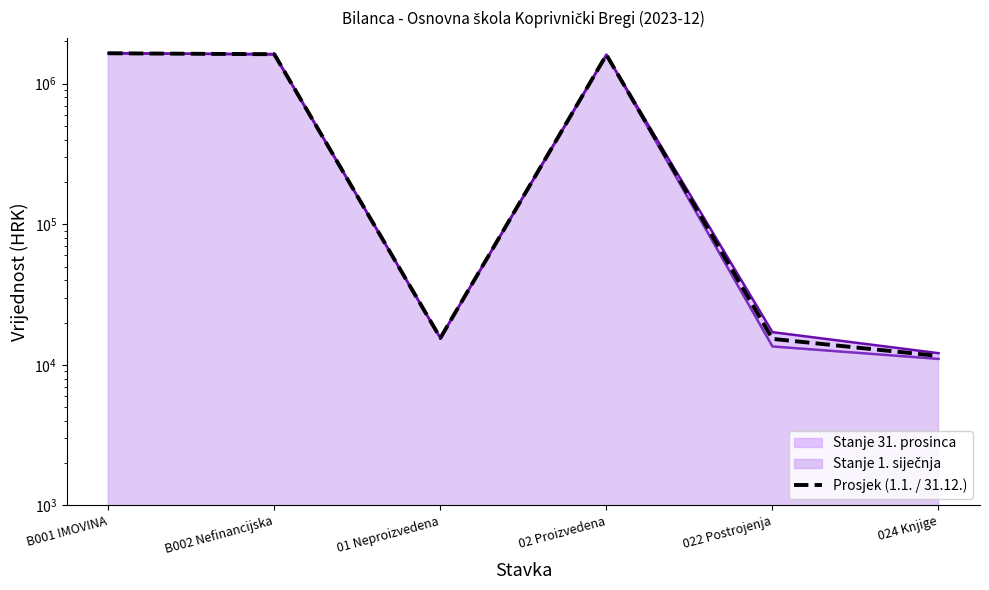

At which label is the value closest to 829031?

02 Proizvedena